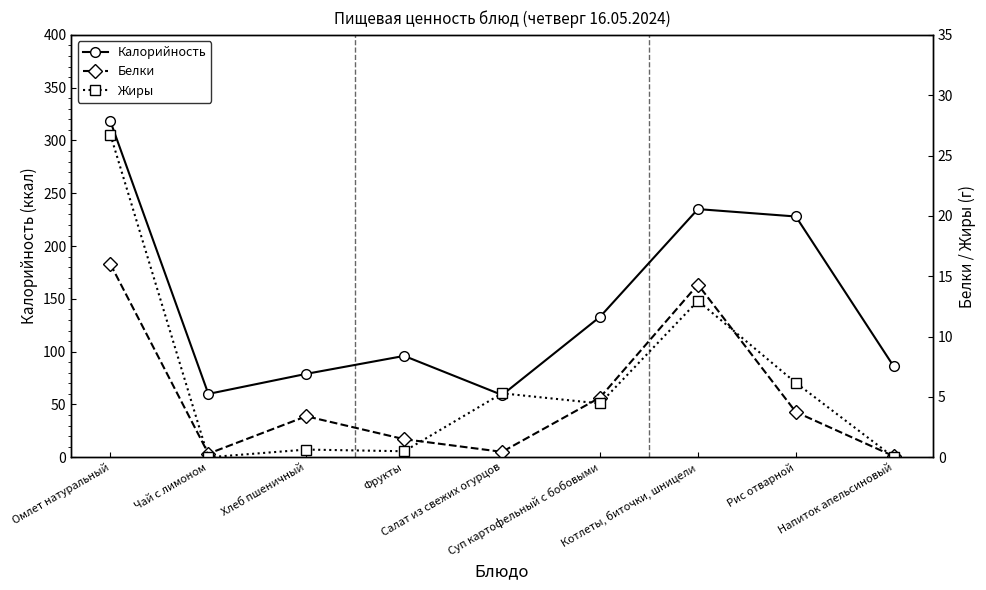

True or false: Жиры and Белки intersect in this chart.

True